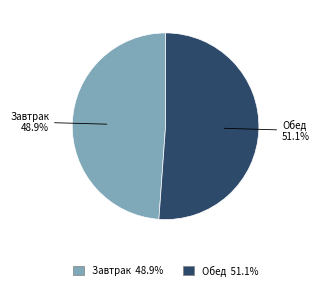

Rank the categories by value from highest to lowest.

Обед, Завтрак